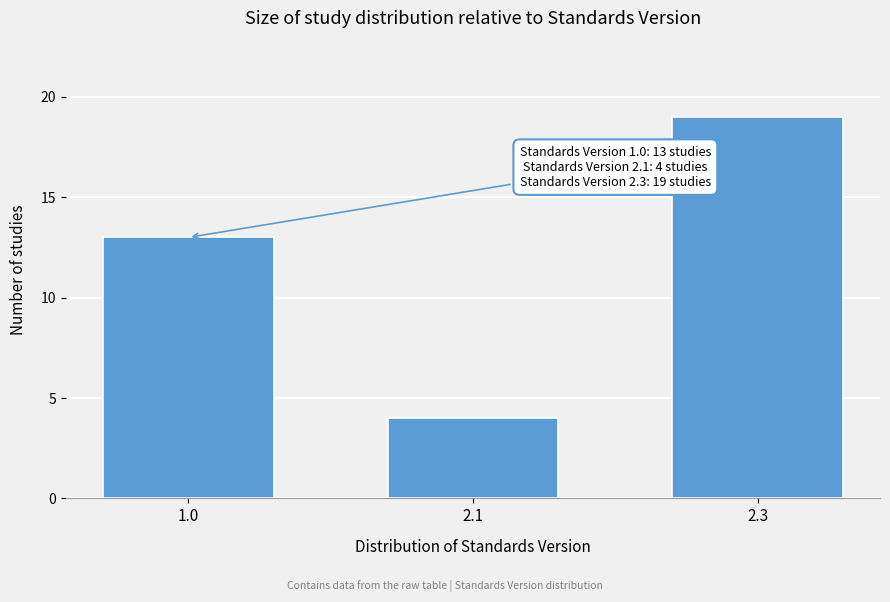

Reading left to right, transcribe all the data shown in this chart.

13	4	19